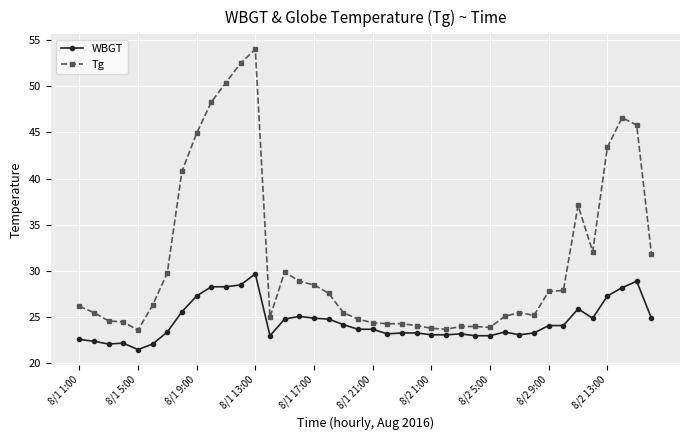

List the series in order of their peak value, highest first.

Tg, WBGT